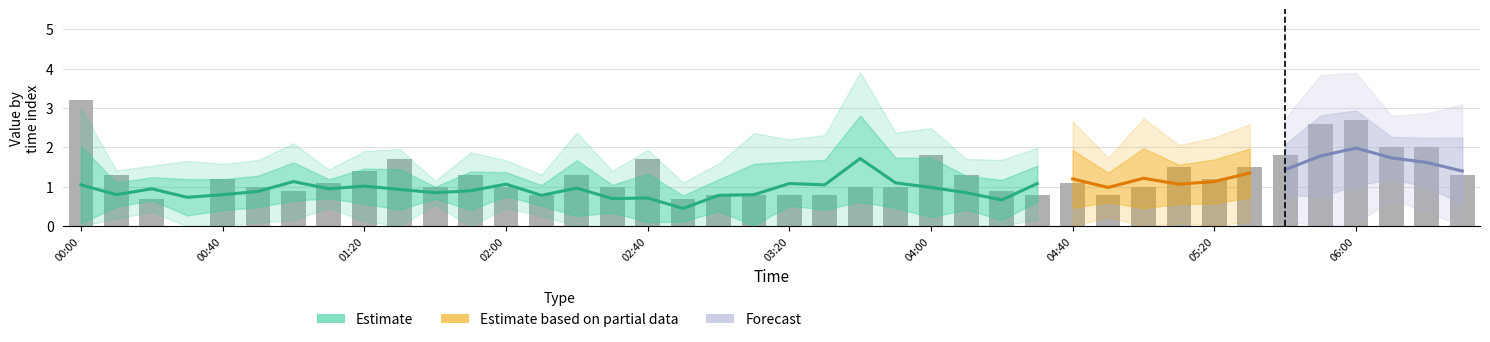

Which has a higher value, 1999/03/07 00:50 or 1999/03/07 05:00?

1999/03/07 05:00